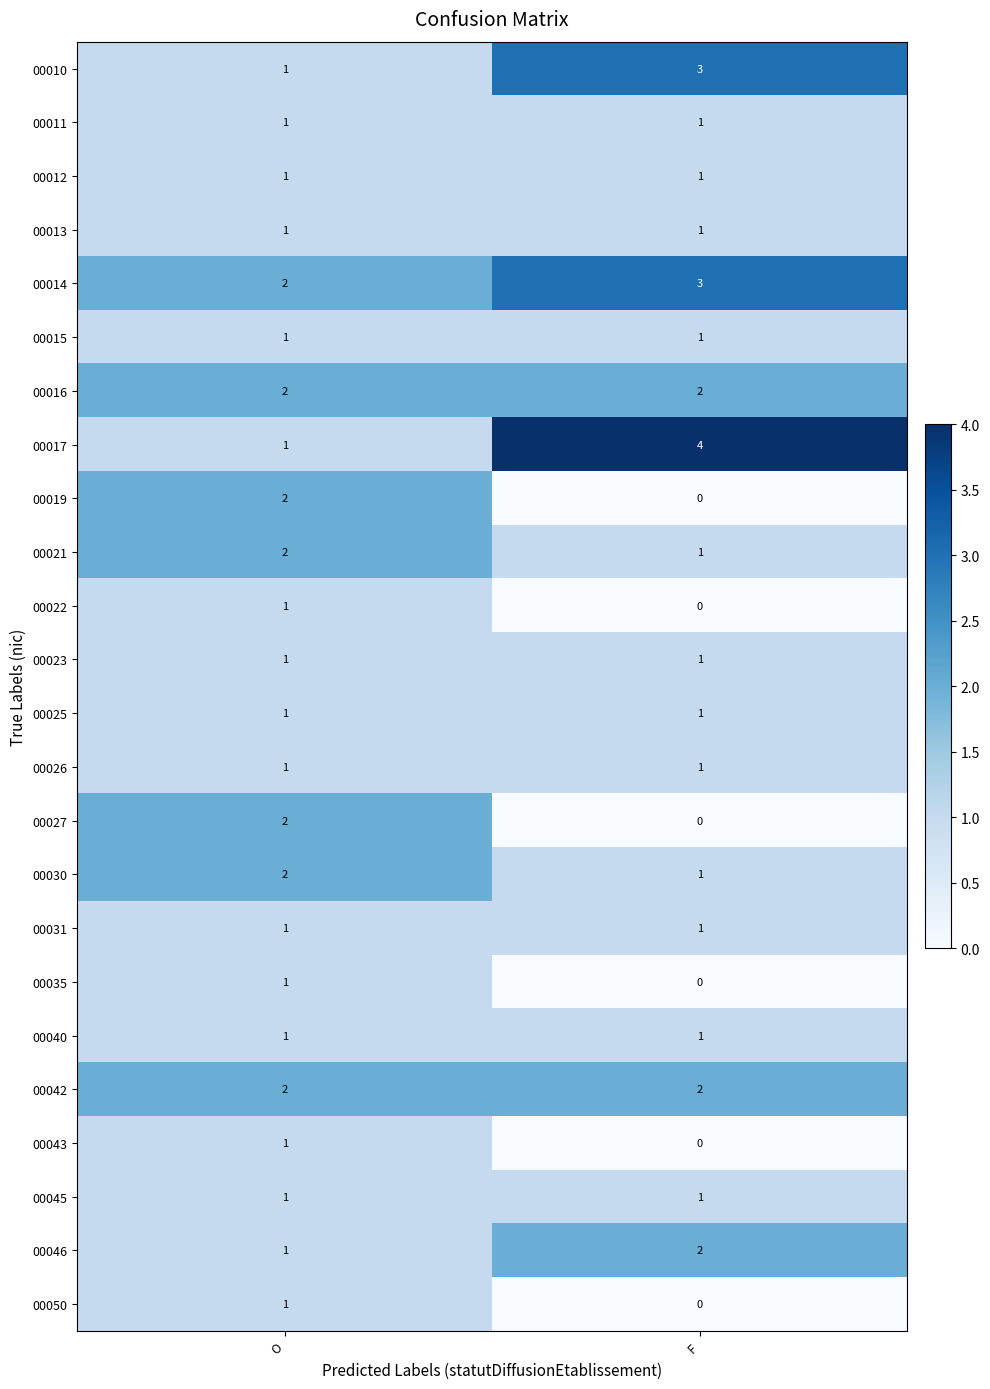

Which category has the lowest value in the 00019 series?

F